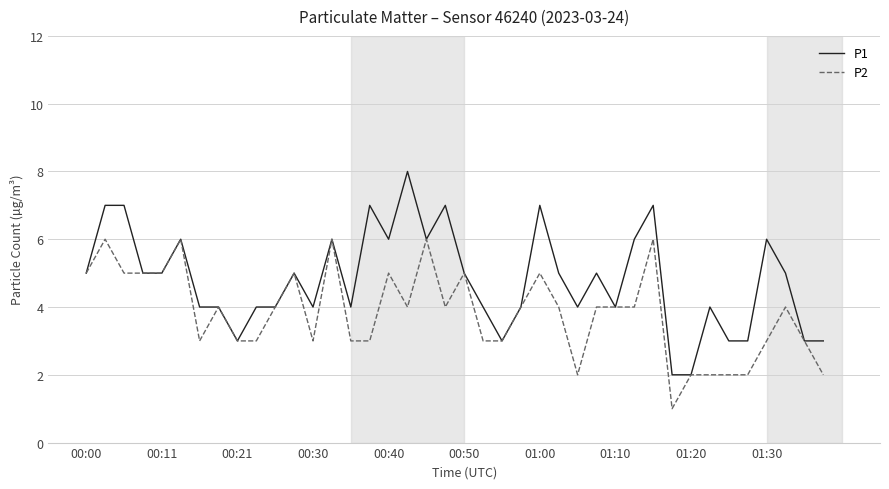

Which series has the largest total across all categories?

P1